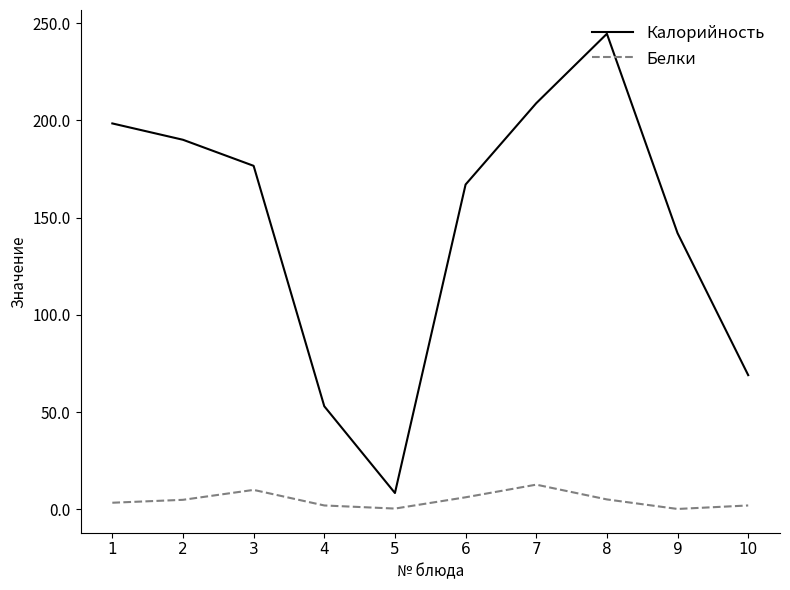

What is the sum of all Калорийность values?

1457.7